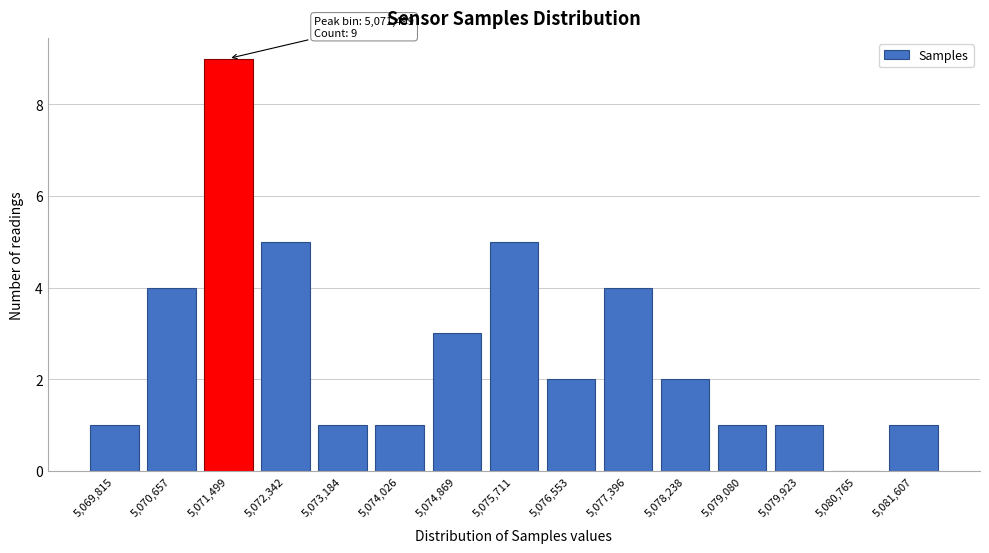

Reading right to left, transcribe all the data shown in this chart.

5,081,607=1	5,080,765=0	5,079,923=1	5,079,080=1	5,078,238=2	5,077,396=4	5,076,553=2	5,075,711=5	5,074,869=3	5,074,026=1	5,073,184=1	5,072,342=5	5,071,499=9	5,070,657=4	5,069,815=1